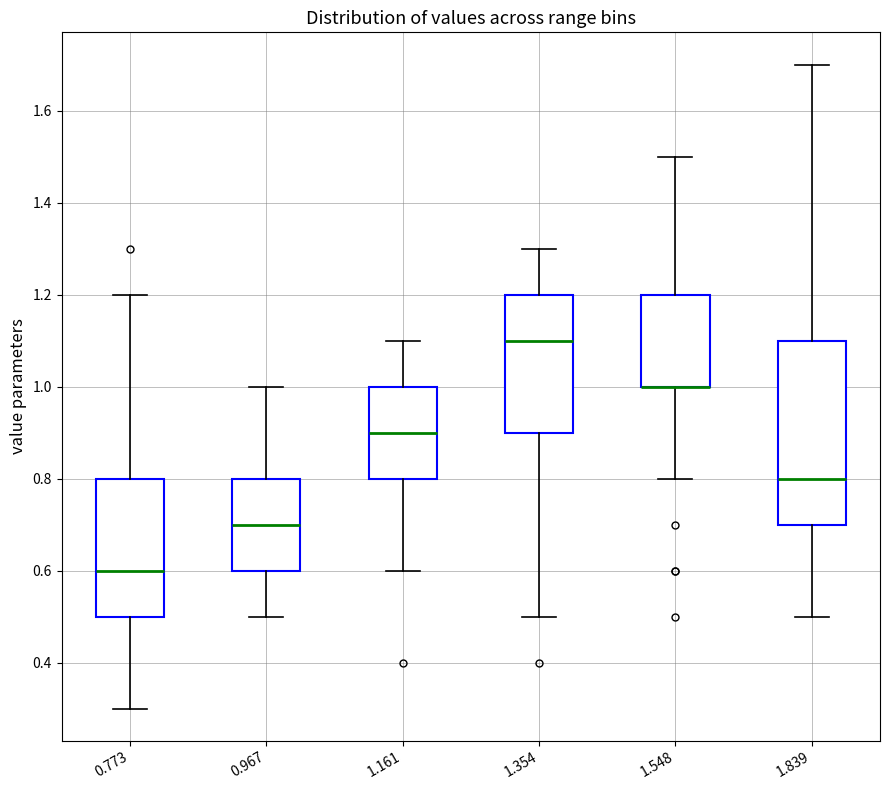

Reading left to right, transcribe this box plot: for each box, give where its median line is, the range the box spans, and where its two whiskers end, as read against the y-axis. The values are not printed on the chart, so give them approximately, as read against the axis.

0.773: median 0.6, box 0.5 to 0.8, whiskers 0.3 to 1.2
0.967: median 0.7, box 0.6 to 0.8, whiskers 0.5 to 1.0
1.161: median 0.9, box 0.8 to 1.0, whiskers 0.6 to 1.1
1.354: median 1.1, box 0.9 to 1.2, whiskers 0.5 to 1.3
1.548: median 1.0 (drawn on the box's lower edge), box 1.0 to 1.2, whiskers 0.8 to 1.5
1.839: median 0.8, box 0.7 to 1.1, whiskers 0.5 to 1.7